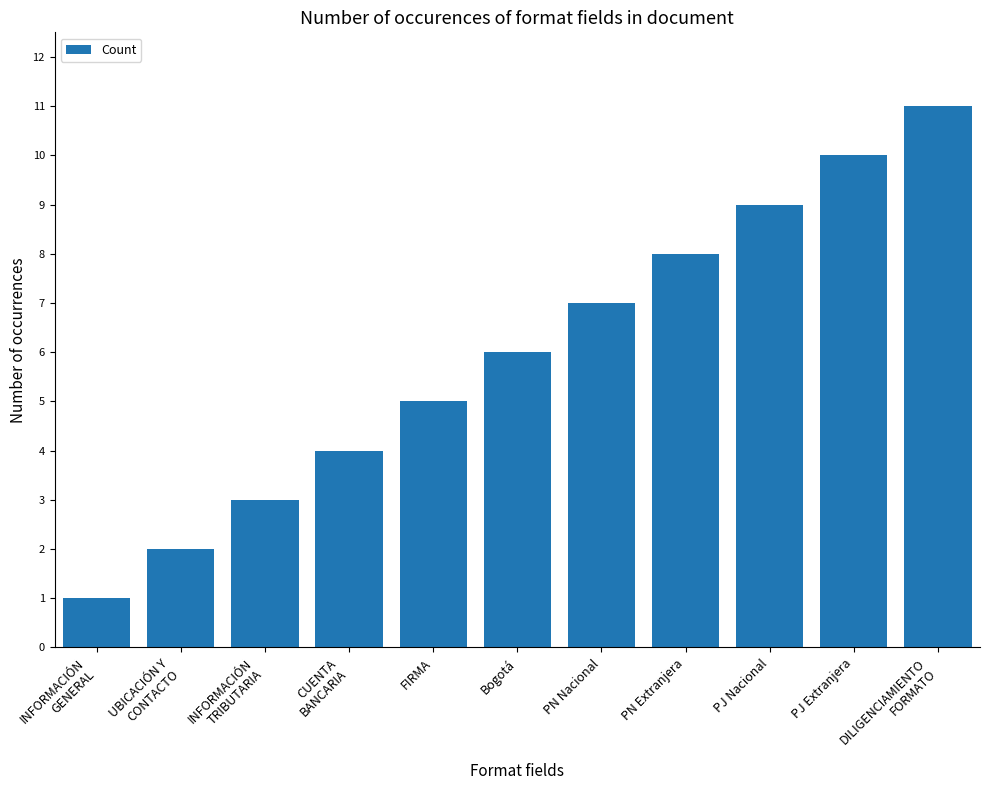

What is the label of the 5th bar from the left?

FIRMA